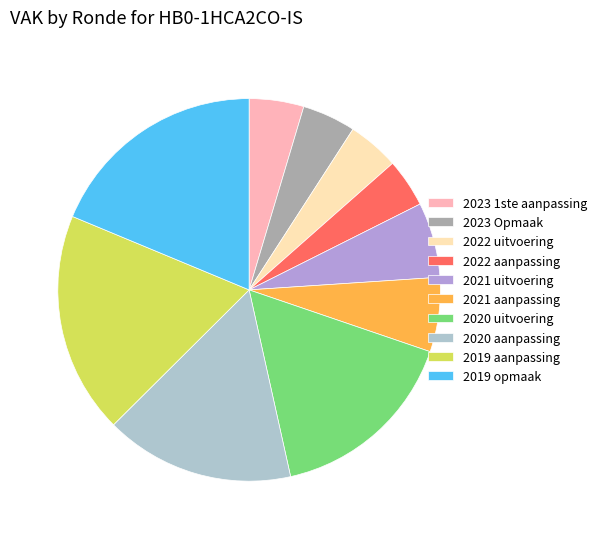

Is the sum of 2022 uitvoering and 2023 Opmaak greater than half?

No